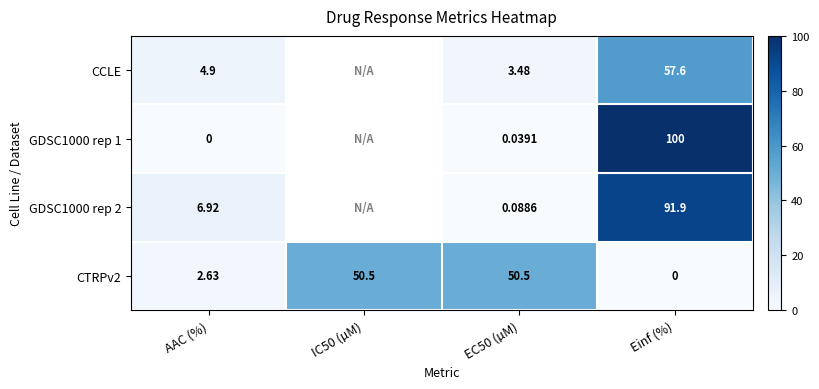

Is the value of GDSC1000 rep 2 at Einf (%) greater than the value of CTRPv2 at Einf (%)?

Yes